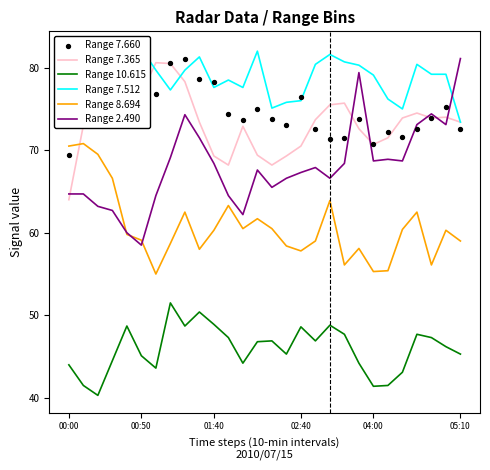

Which series contains the highest Y value?

Range 7.512